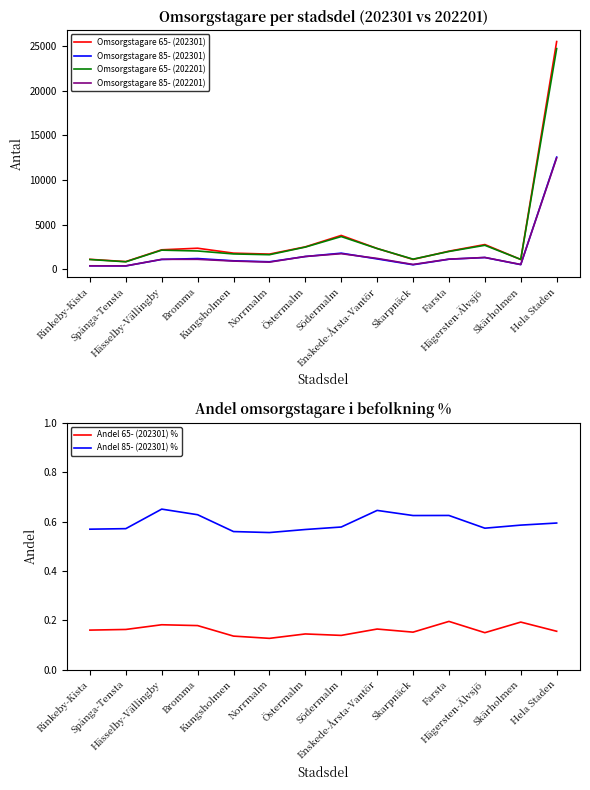

What is the sum of the Andel 85- (202301) % values at Östermalm and Hela Staden?

1.2